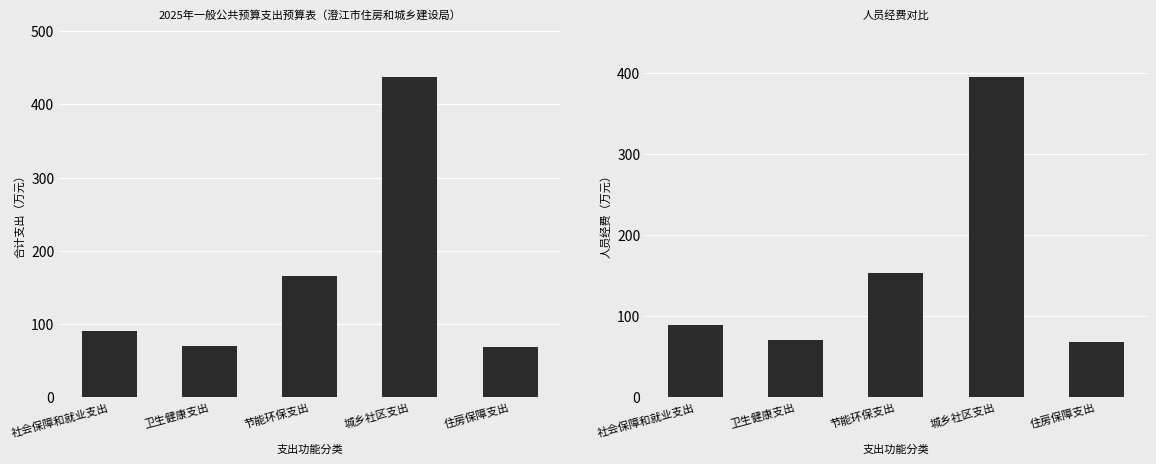

List the series in order of their overall mean, lowest first.

人员经费, 合计